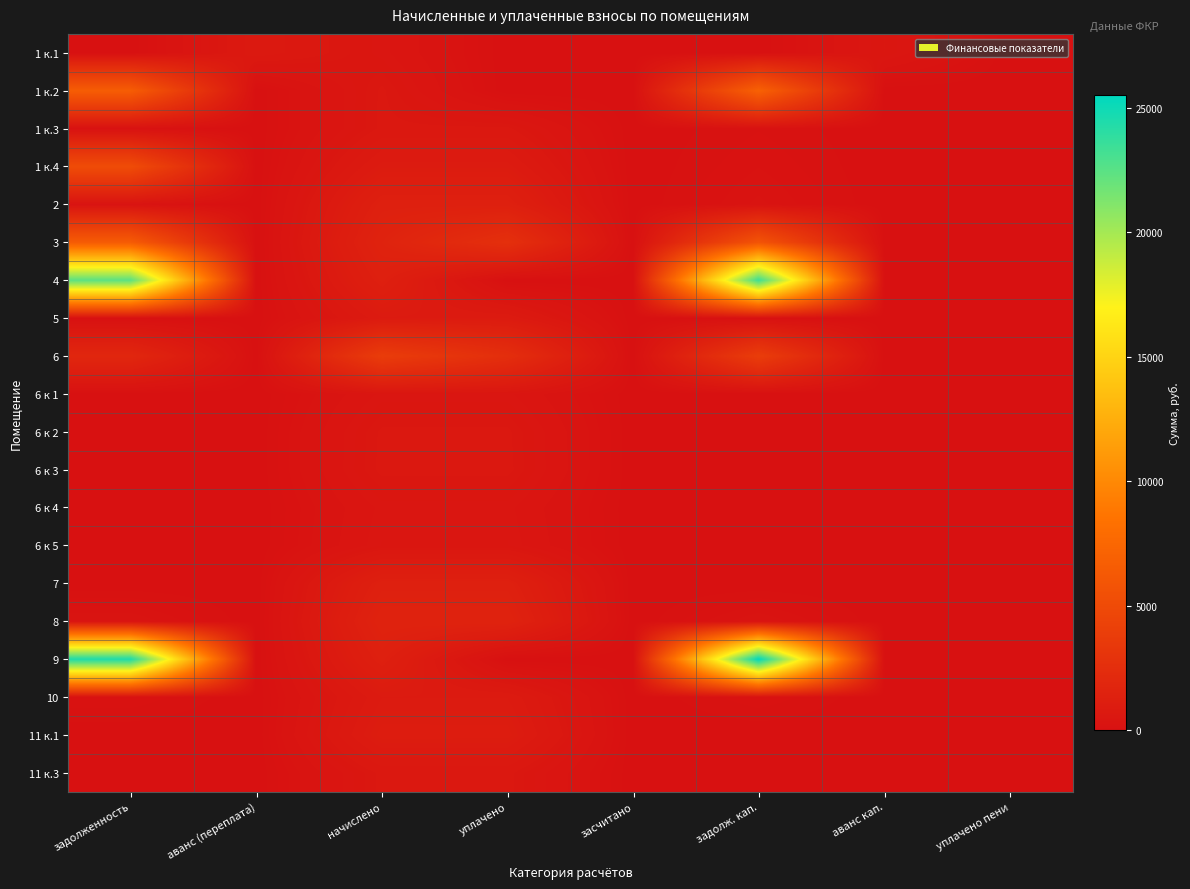

At which category is the sum across all series the highest?

задолженность